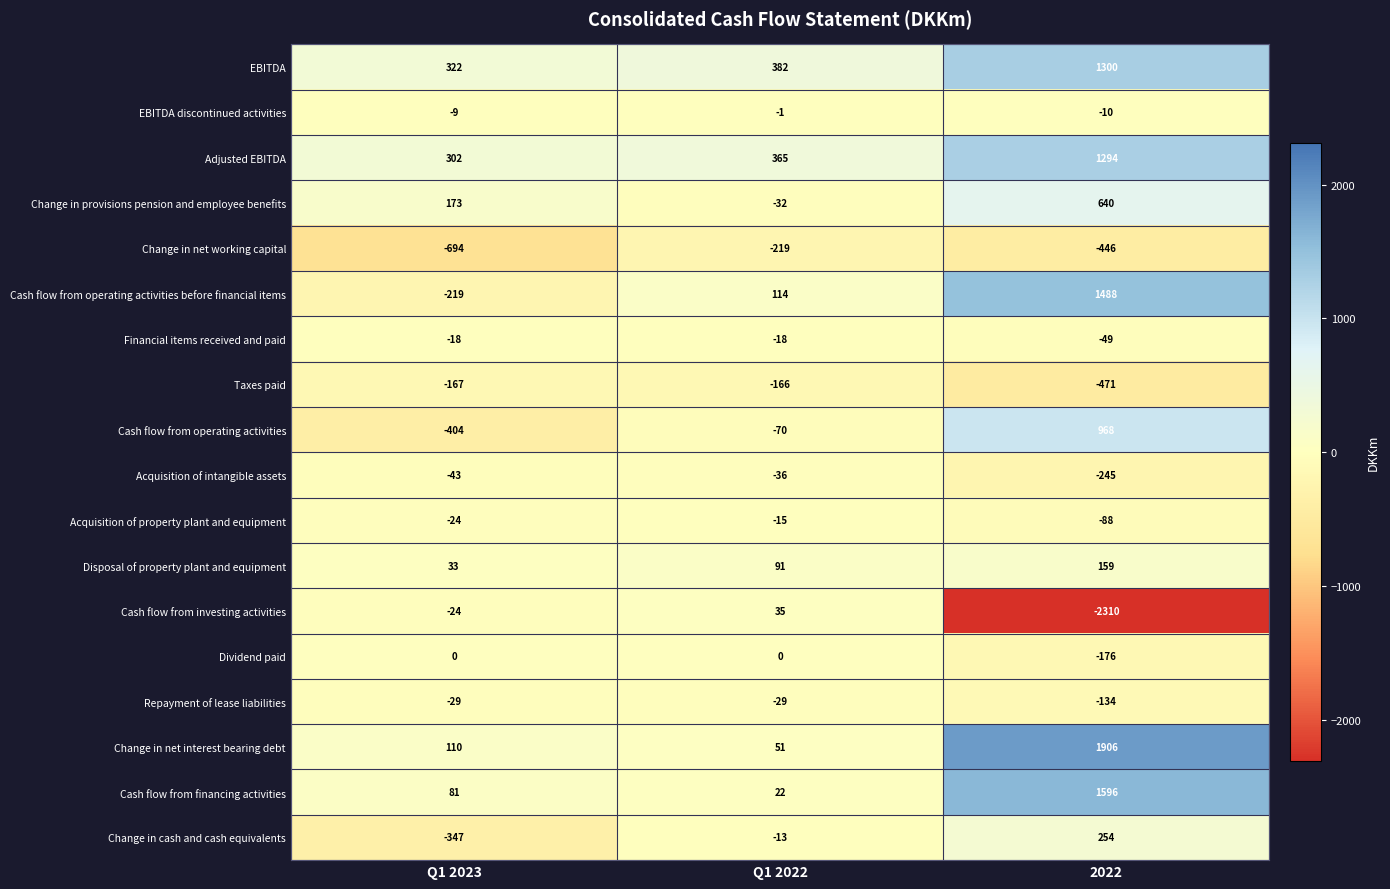

At how many categories does at least one series exceed 1205?

1